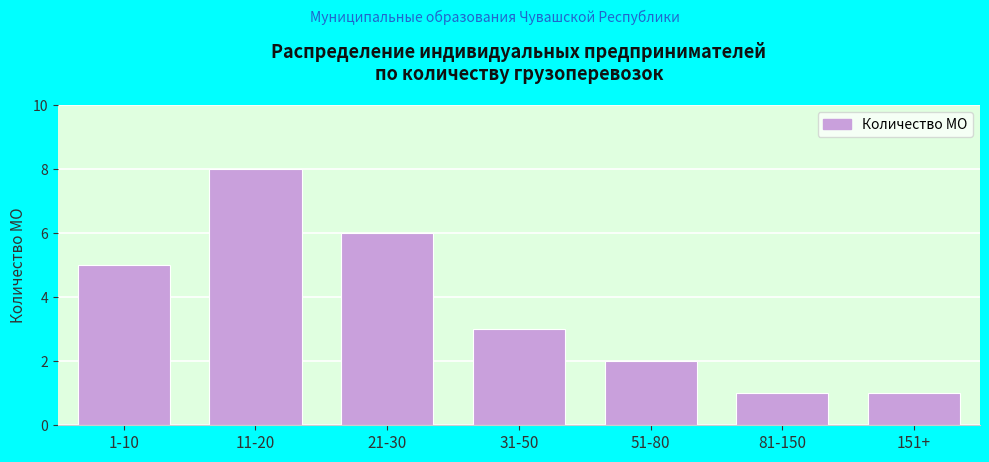

Reading left to right, what are all the values shown in this chart?

1-10=5	11-20=8	21-30=6	31-50=3	51-80=2	81-150=1	151+=1